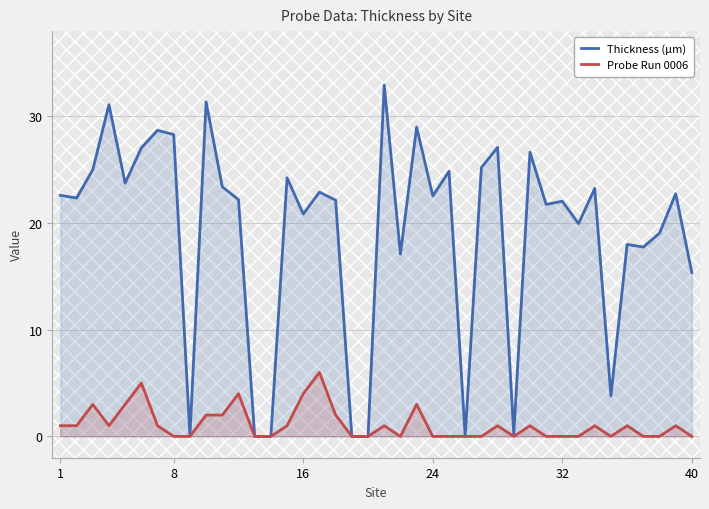

What are all the series names shown in the legend?

Thickness (µm), Probe Run 0006